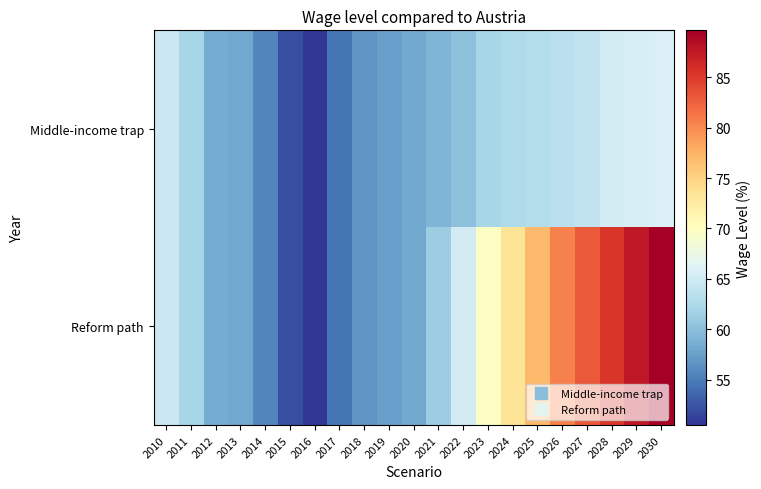

List the series in order of their peak value, lowest first.

Middle-income trap, Reform path